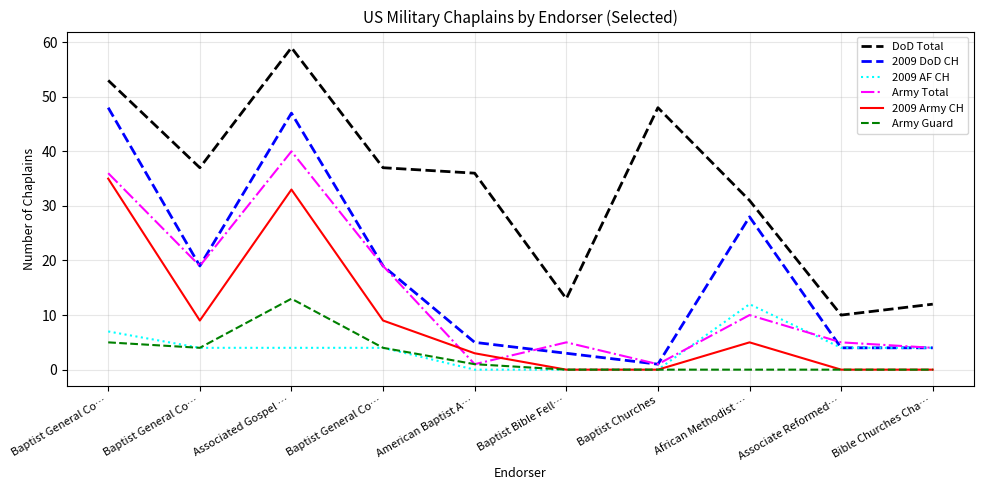

Which has a higher value, Associated Gospel … or African Methodist …?

Associated Gospel …